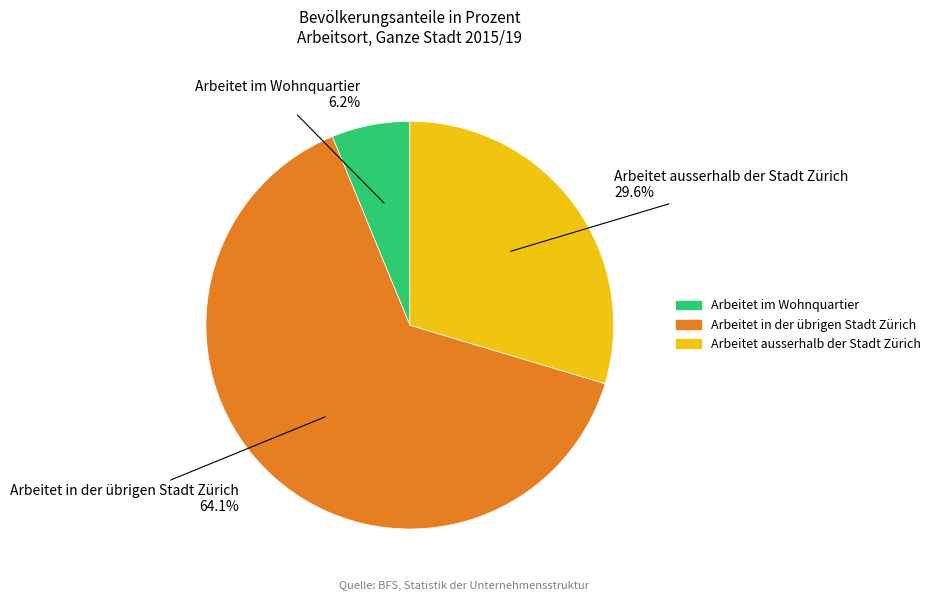

True or false: Arbeitet im Wohnquartier accounts for 15% of the total.

False